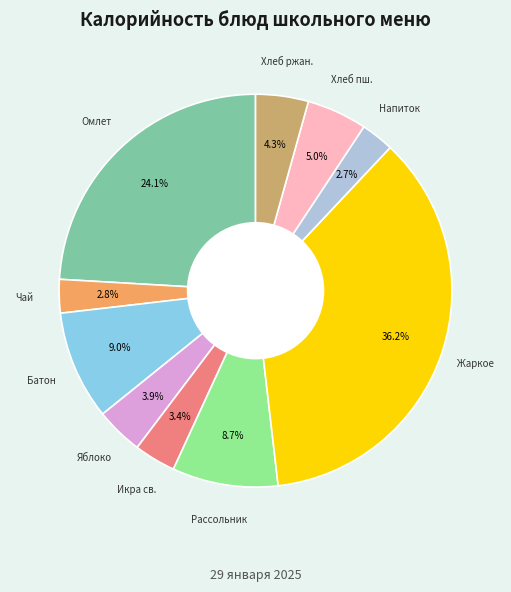

Is there any slice that represents more than half of the pie?

No